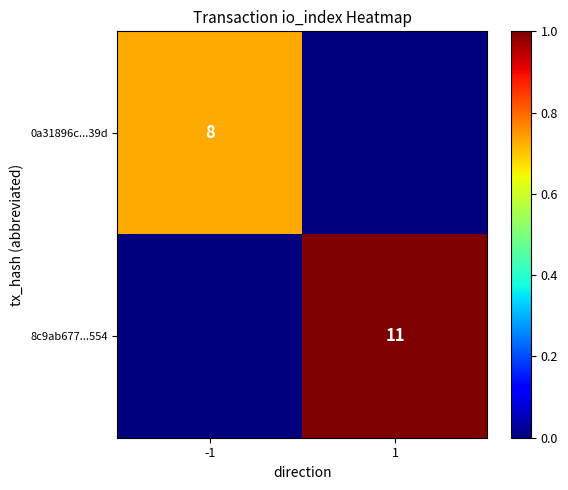

True or false: 8c9ab677...554 has a value of 4 at 1.

False